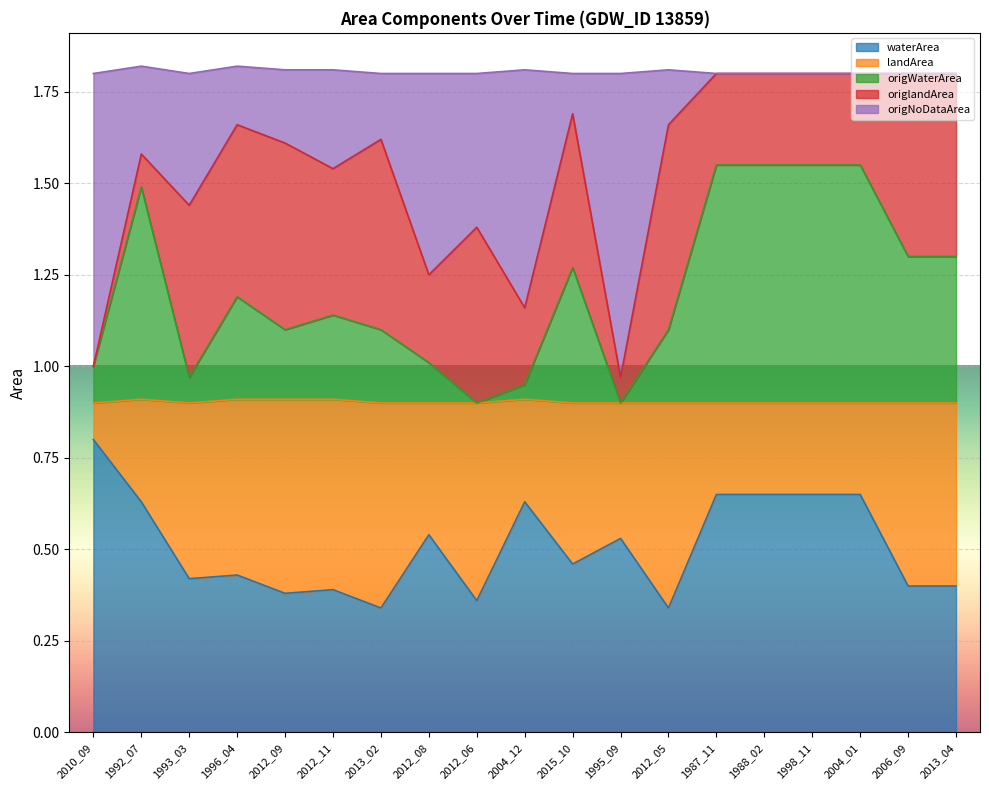

True or false: origNoDataArea and waterArea intersect in this chart.

False